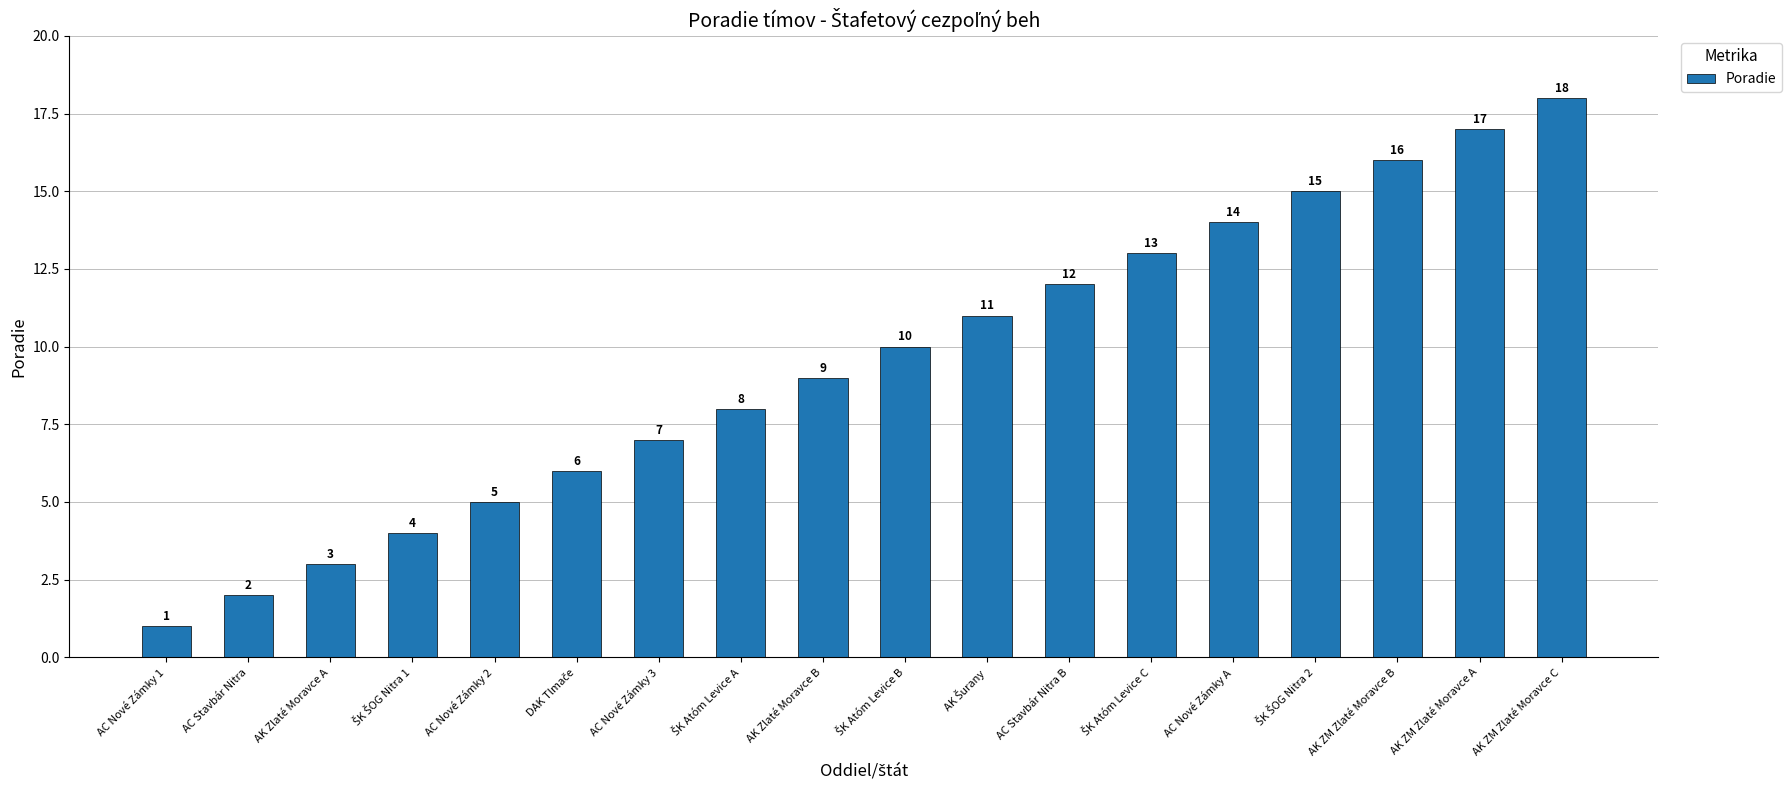

What is the difference between the maximum and minimum values?

17